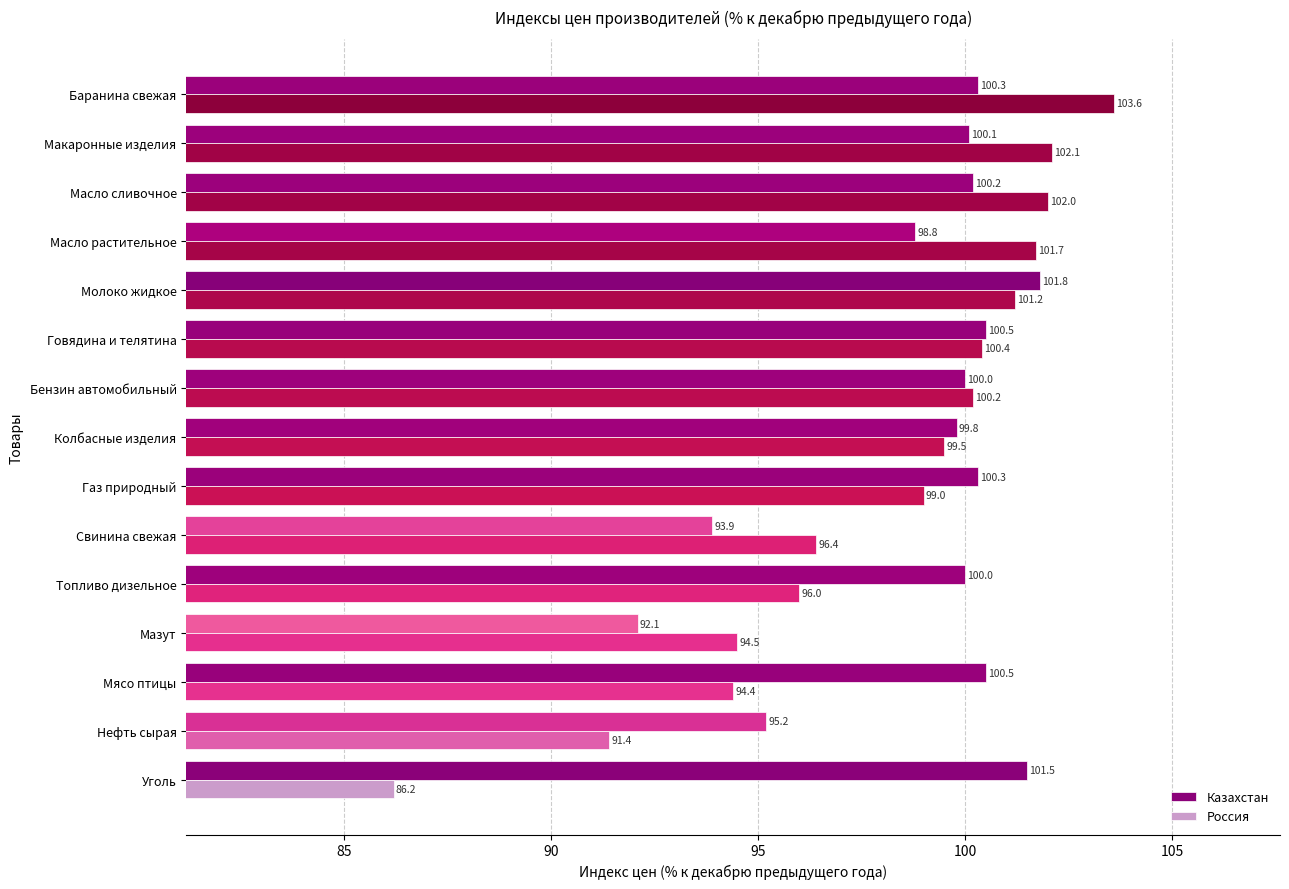

Rank the series at Колбасные изделия from highest to lowest value.

Казахстан, Россия